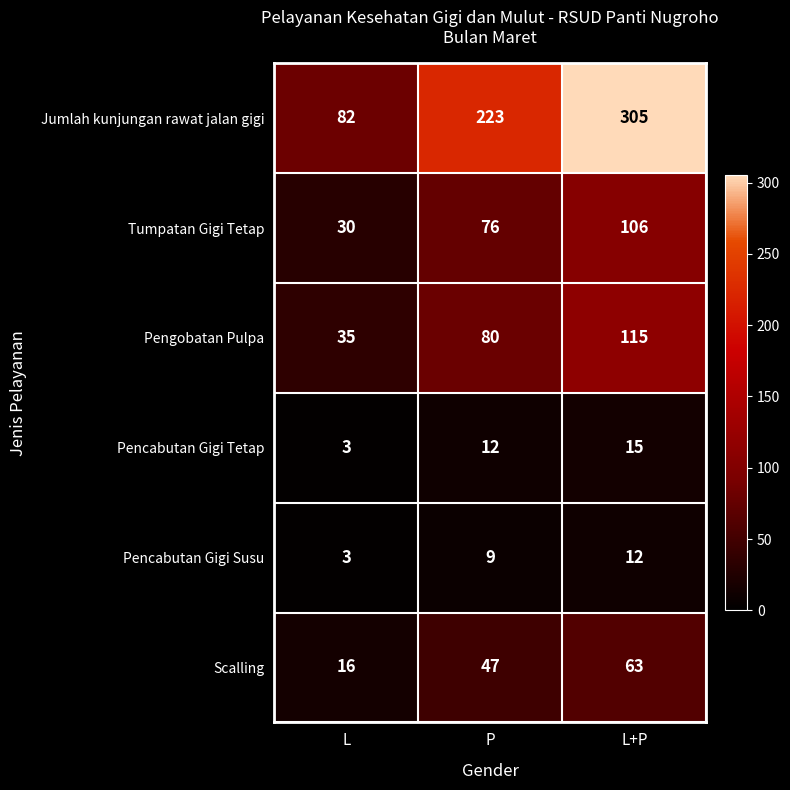

Which series changed the most between P and L+P?

Jumlah kunjungan rawat jalan gigi